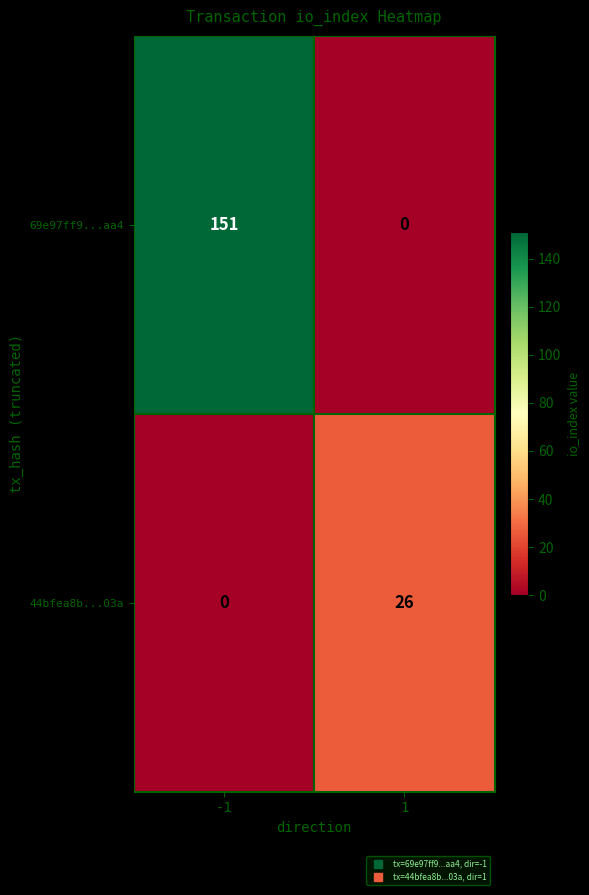

Which series has the widest spread of values?

69e97ff9...aa4